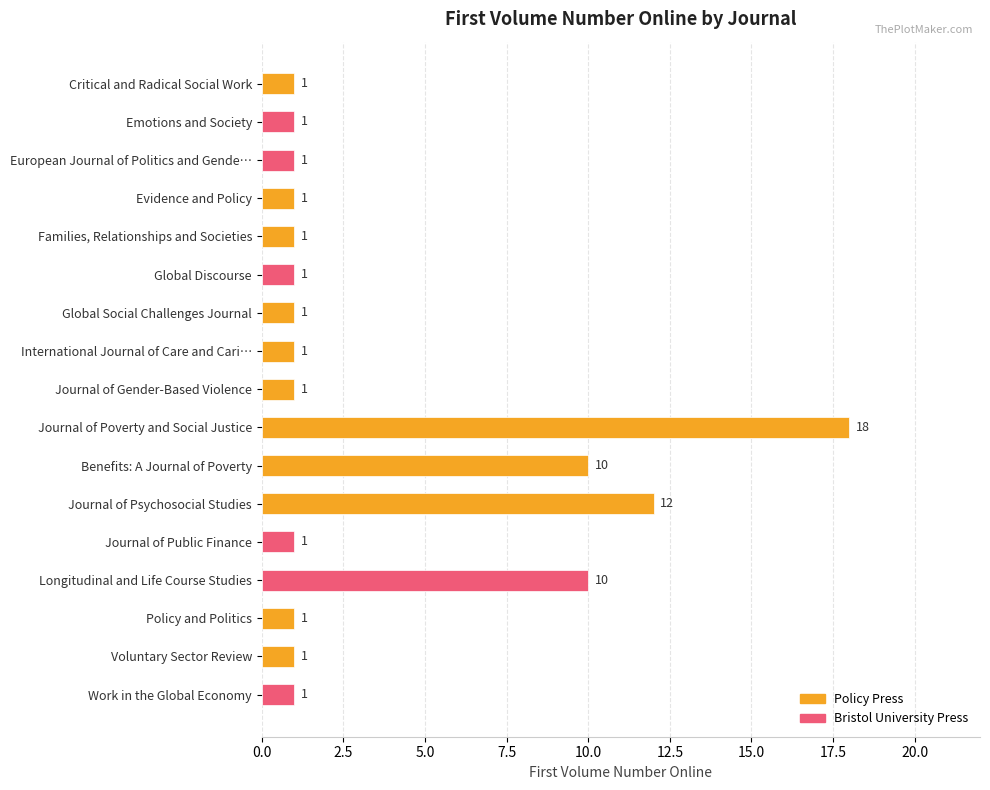

What is the minimum value shown in the chart?

1